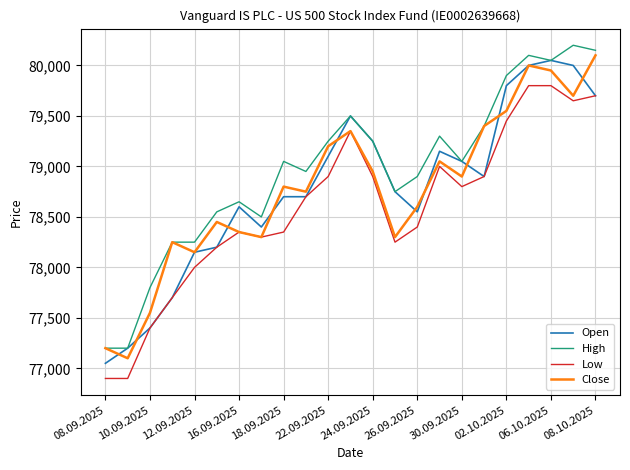

True or false: High and Low intersect in this chart.

False